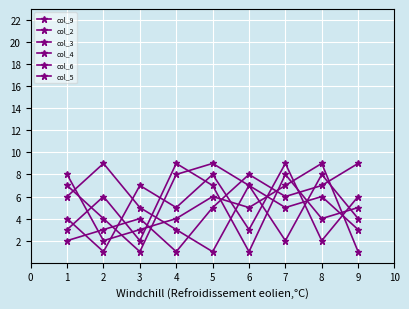

Reading left to right, extract all data points from this chart.

col_9: 2	3	4	1	5	8	6	7	9
col_2: 6	9	5	3	1	7	2	8	4
col_3: 8	2	3	4	6	5	7	9	1
col_4: 7	4	1	8	9	7	5	6	3
col_6: 3	6	2	9	7	1	8	4	5
col_5: 4	1	7	5	8	3	9	2	6